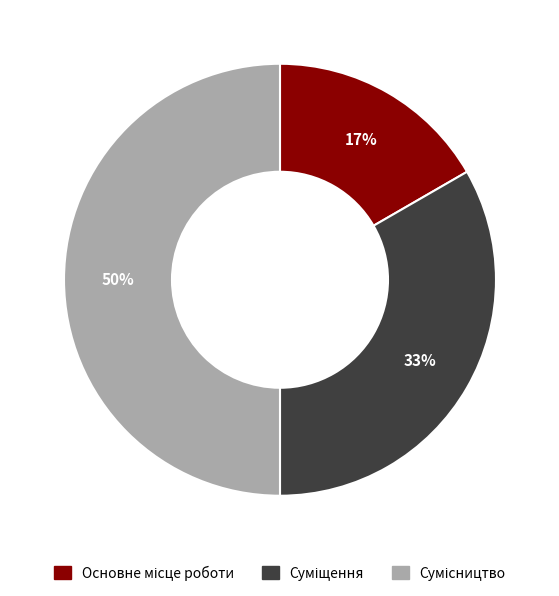

To the nearest percent, what is the difference between the largest and smallest slice percentages?

33%